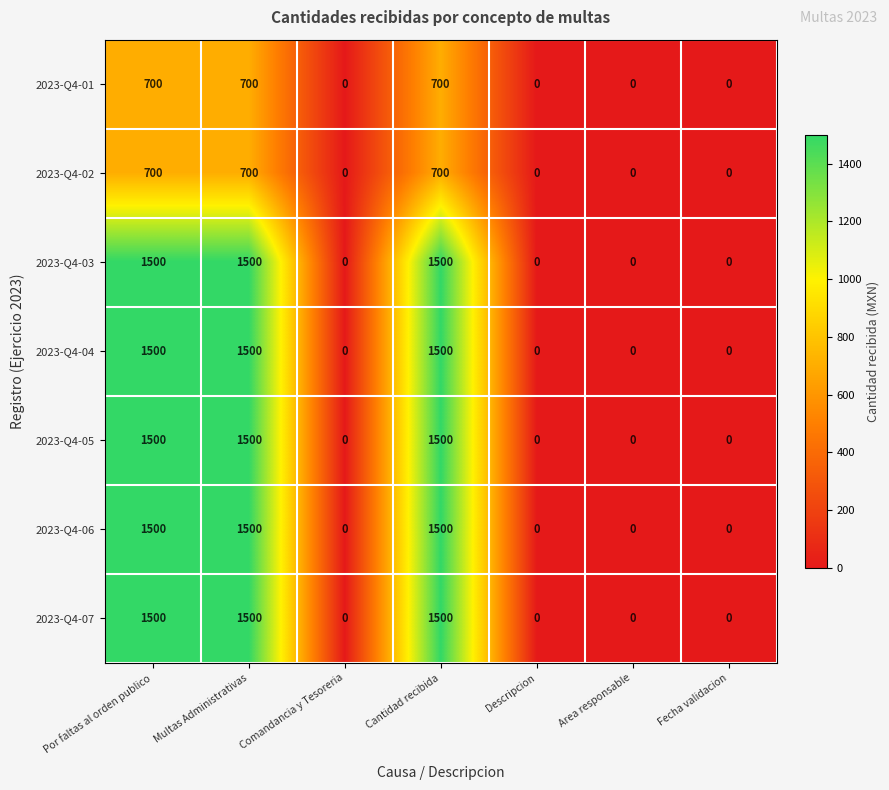

Count the 2023-Q4-04 values in the range 0 to 1500.

7